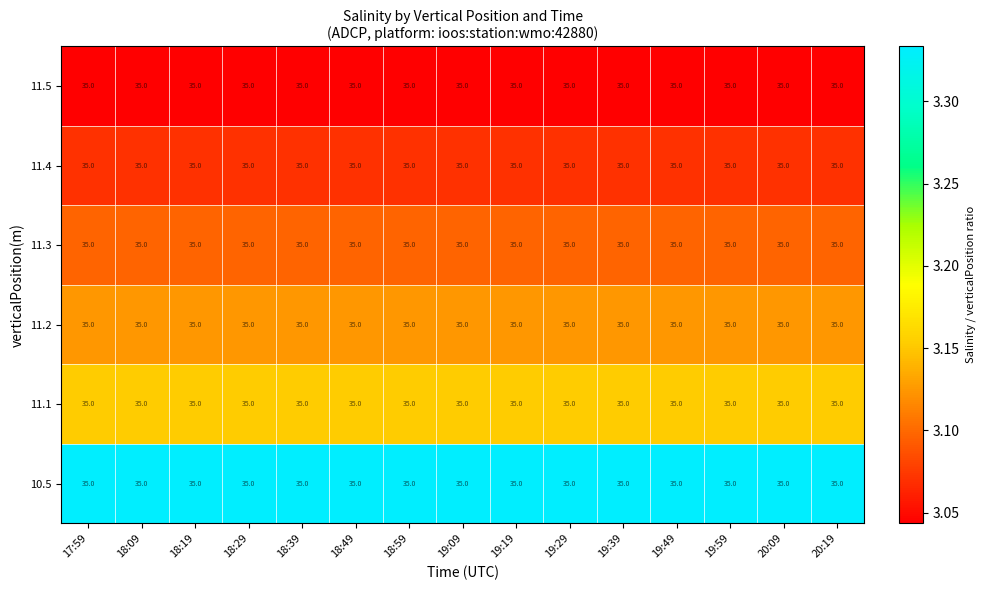

Which has a higher value, 19:19 or 20:19?

19:19